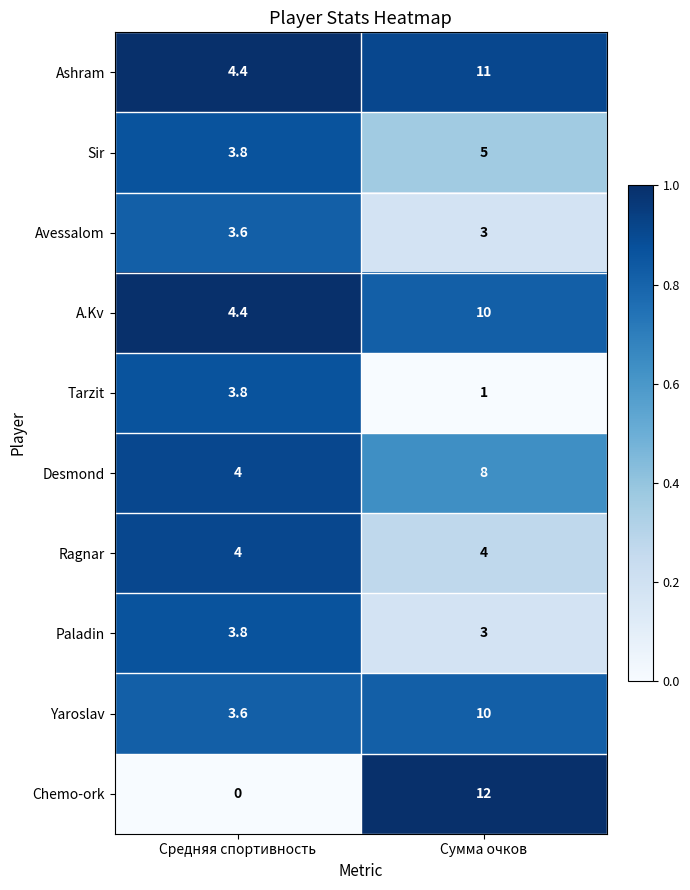

At how many categories does at least one series exceed 0?

2